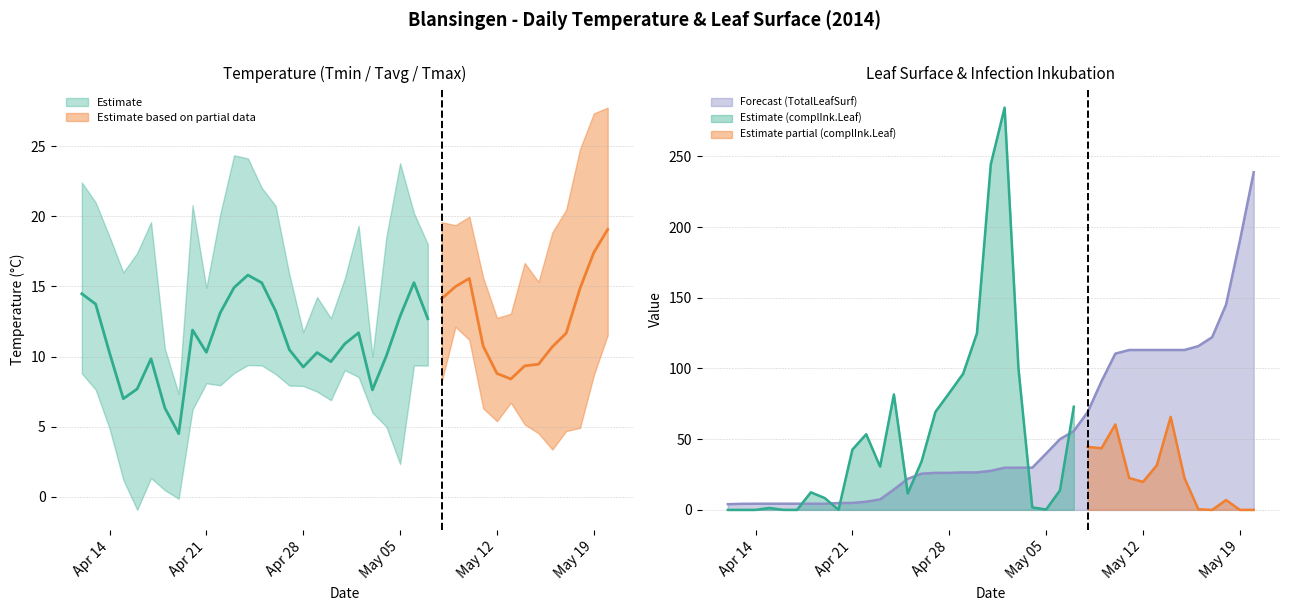

Is the value of Tavg at 12.05.2014 greater than the value of TotalLeafSurf at 09.05.2014?

No